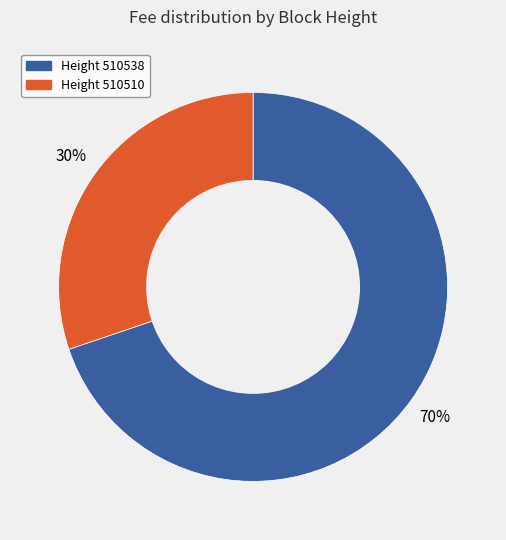

Is there a majority slice in this chart?

Yes